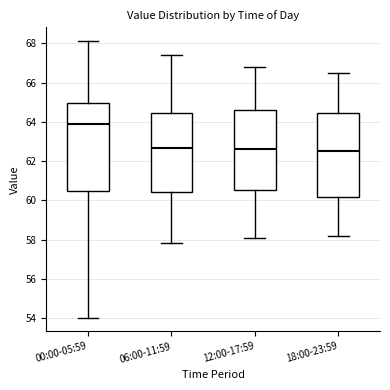

Reading left to right, transcribe this box plot: for each box, give where its median line is, the range the box spans, and where its two whiskers end, as read against the y-axis. The values are not printed on the chart, so give them approximately, as read against the axis.

00:00-05:59: median 64.0, box 60.4 to 65.0, whiskers 54.0 to 68.2
06:00-11:59: median 62.6, box 60.4 to 64.4, whiskers 57.8 to 67.4
12:00-17:59: median 62.6, box 60.6 to 64.6, whiskers 58.2 to 66.8
18:00-23:59: median 62.6, box 60.2 to 64.4, whiskers 58.2 to 66.6